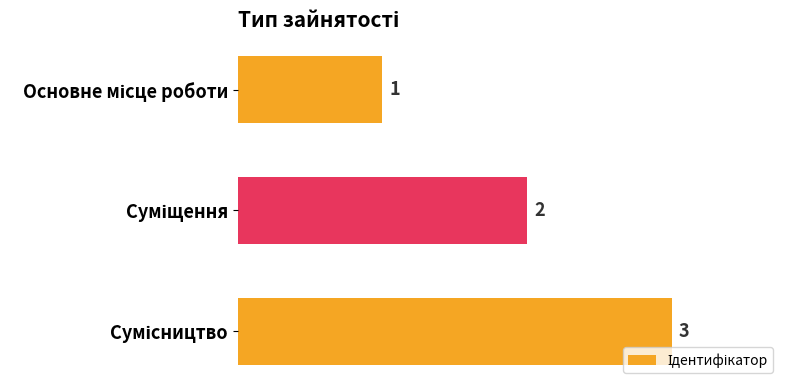

How many values are between 1 and 3?

3